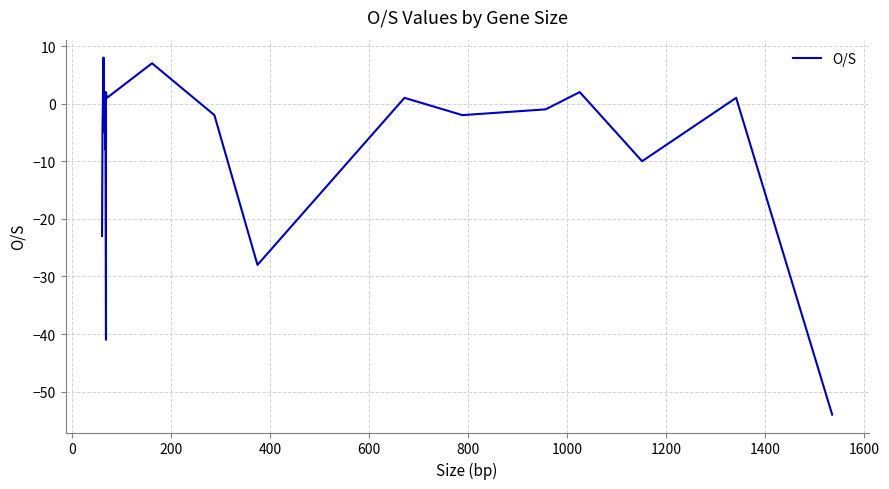

What is the maximum value shown in the chart?

8